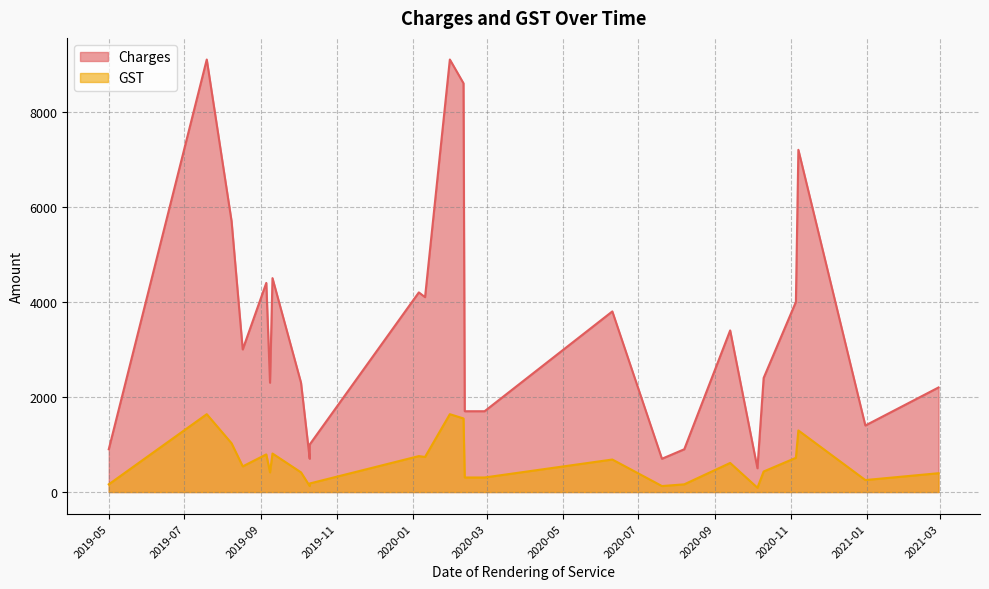

List the labels in order of GST value, smallest first.

2020-10-05, 2019-10-10, 2020-07-20, 2020-08-07, 2019-05-01, 2019-10-10, 2020-12-31, 2020-02-12, 2020-02-28, 2021-02-28, 2019-09-08, 2019-10-03, 2020-10-10, 2019-08-17, 2020-09-13, 2020-06-10, 2020-11-05, 2020-01-11, 2020-01-06, 2019-09-05, 2019-09-10, 2019-08-08, 2020-11-07, 2020-02-11, 2019-07-19, 2020-01-31